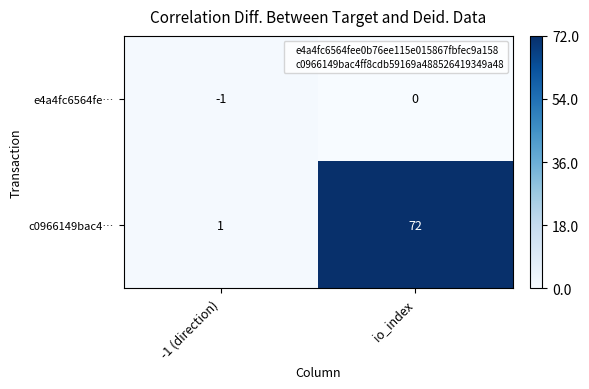

Reading left to right, what are all the values shown in this chart?

e4a4fc6564fe…: -1	0
c0966149bac4…: 1	72